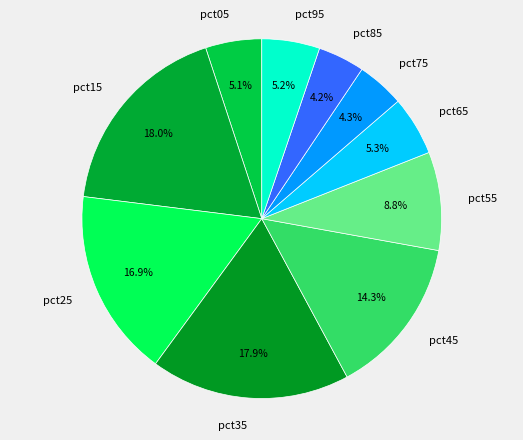

What percentage is NOT represented by pct55?

91.2%